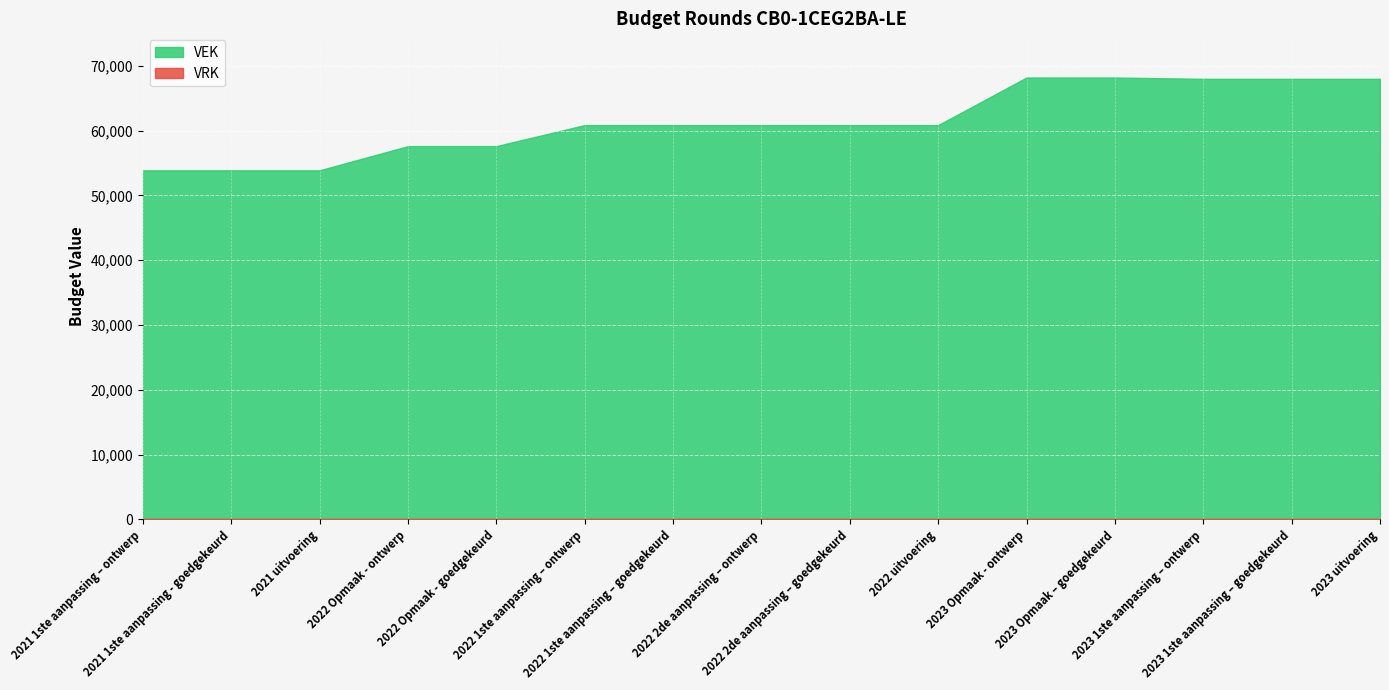

Is the value of VRK at 2022 Opmaak - ontwerp greater than the value of VEK at 2023 1ste aanpassing – ontwerp?

No